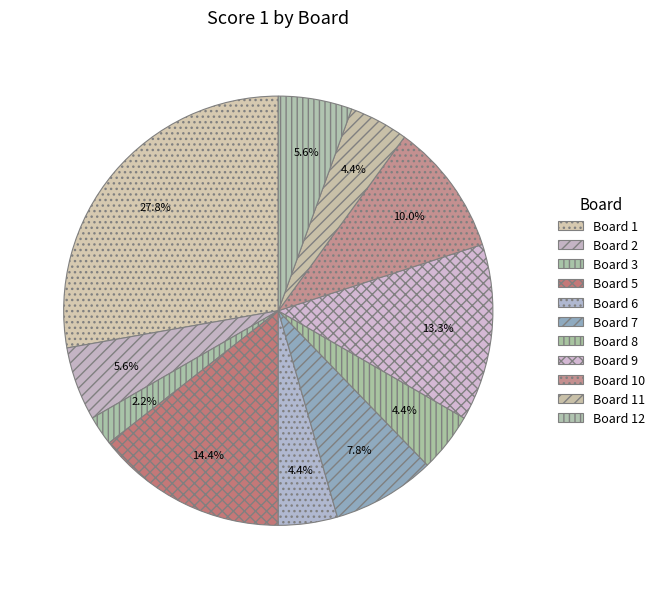

To the nearest percent, what is the average slice percentage?

8%